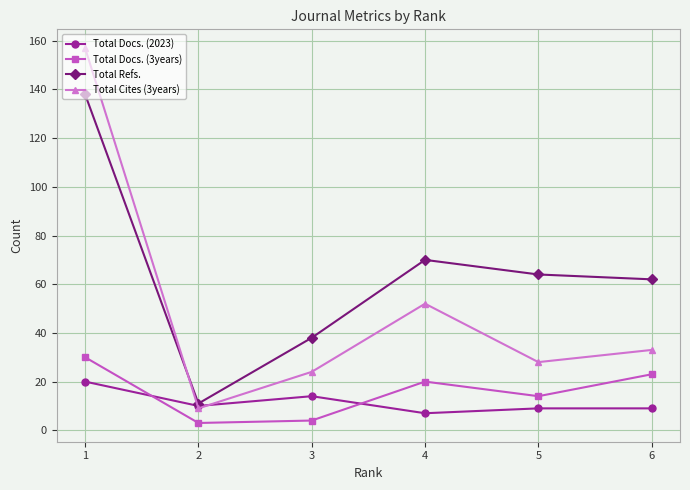

At which label is Total Docs. (3years) closest to 16?

5